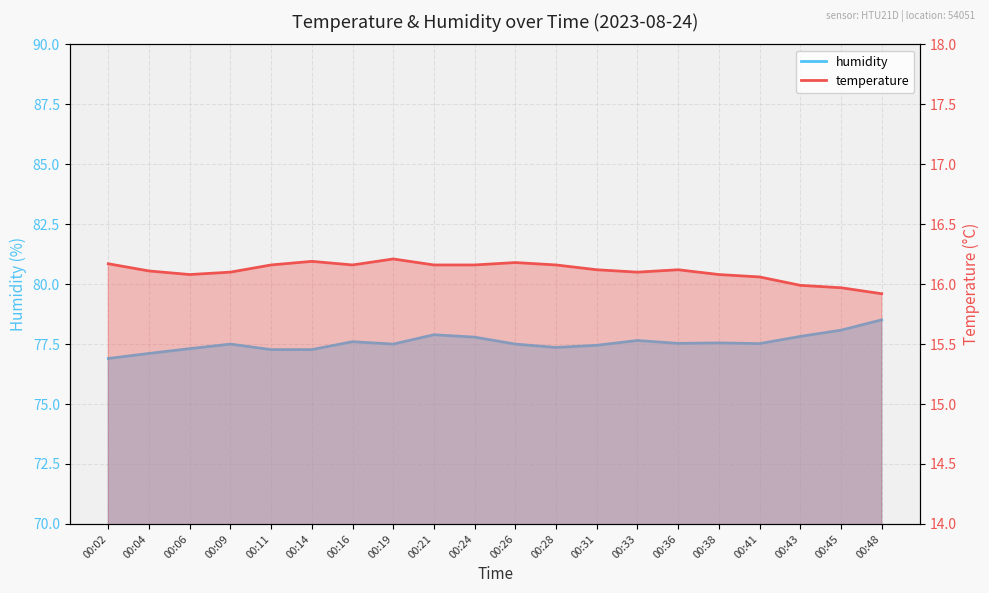

At which category does temperature reach its first local peak?

00:14